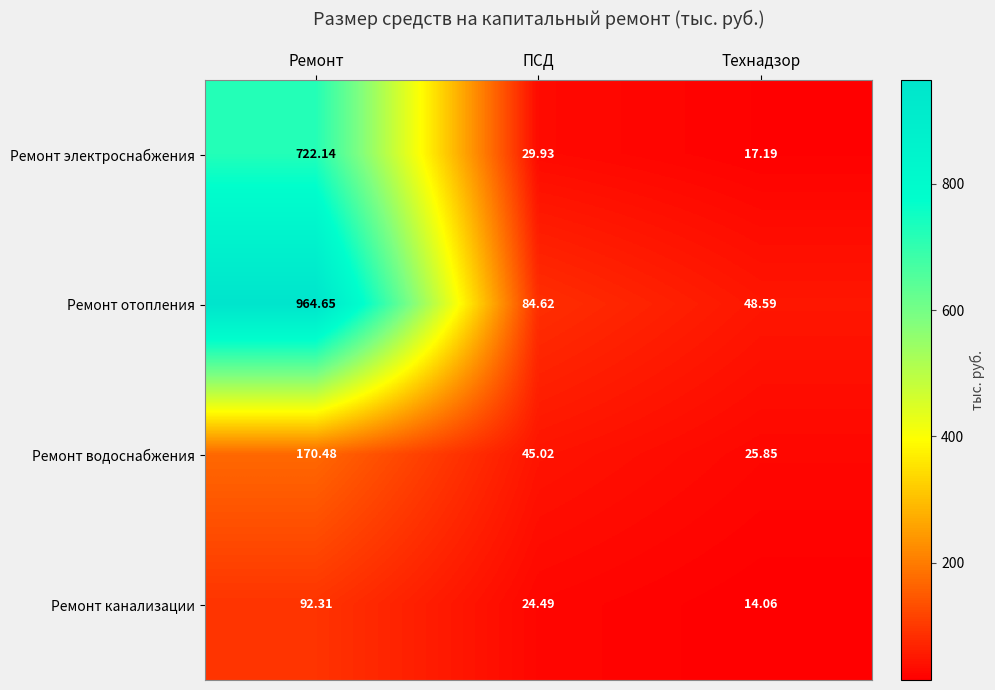

How many categories are shown in the chart?

3